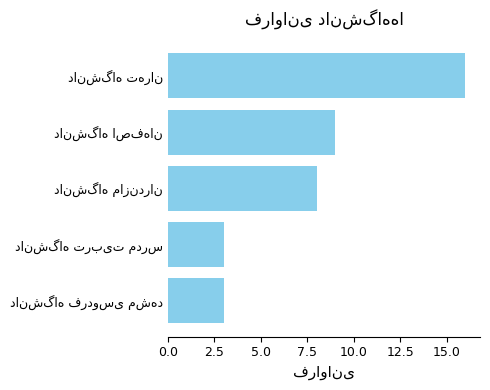

What is the minimum value shown in the chart?

3